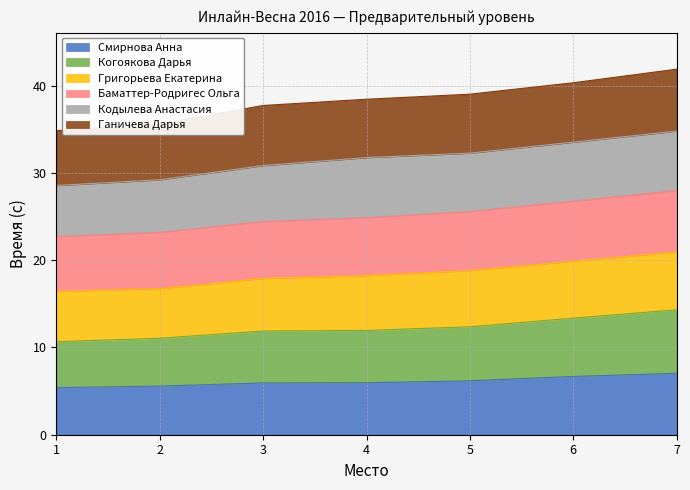

What is the total value across all series at 7?

41.9